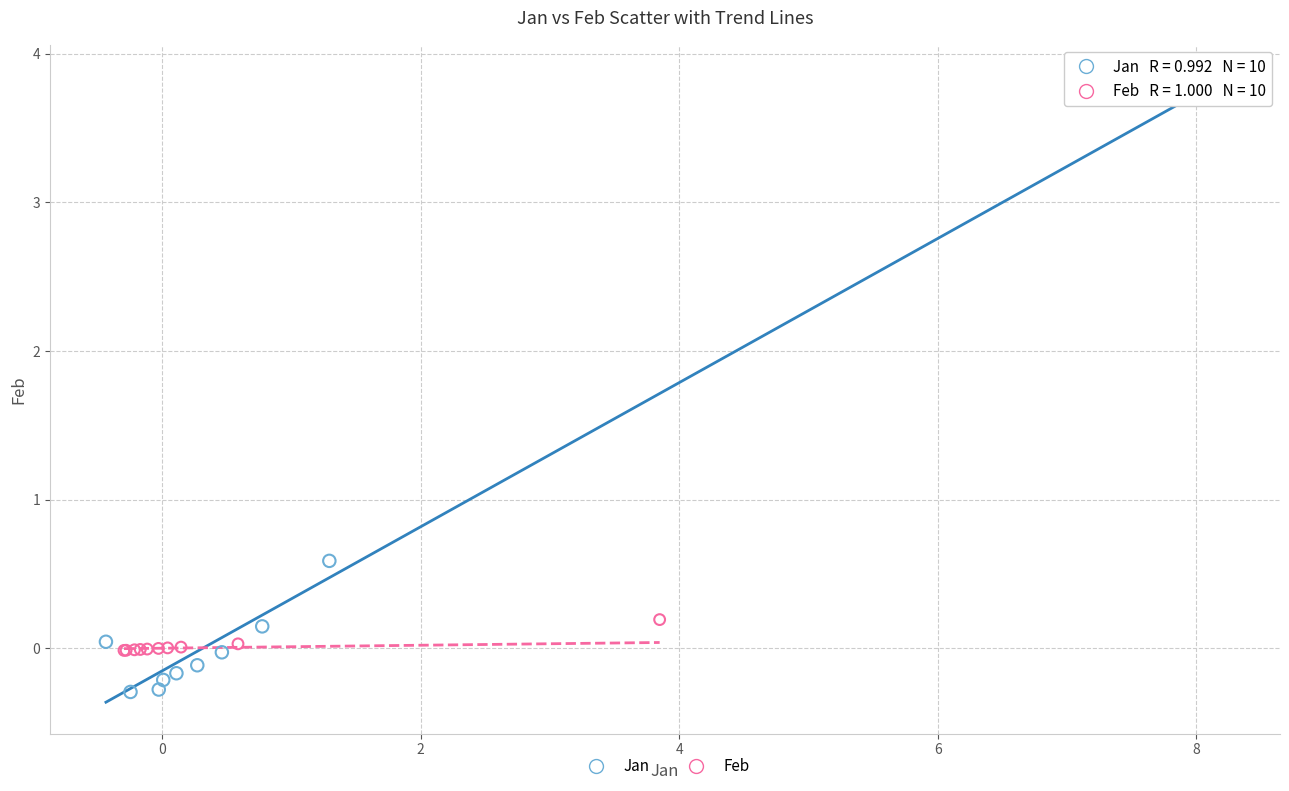

Which series contains the lowest Y value?

Jan